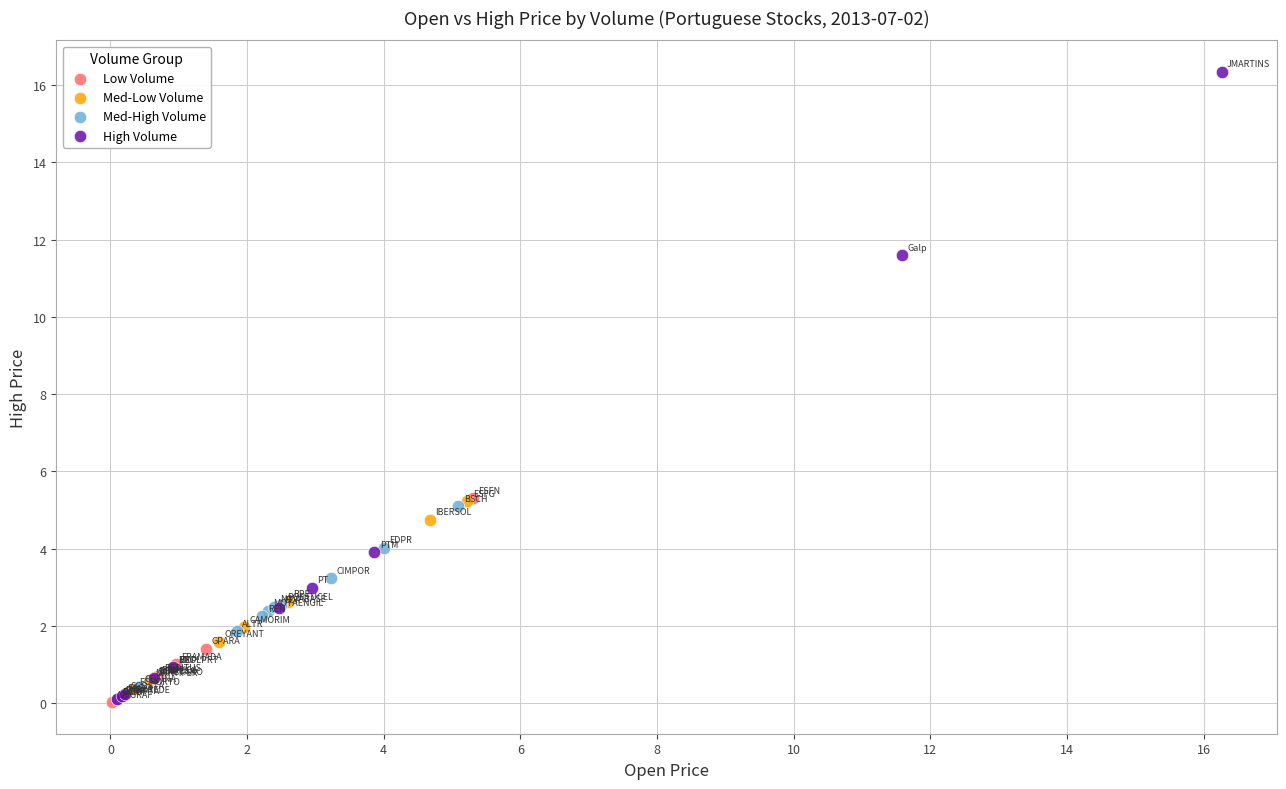

Which series has the widest spread of Y values?

High Volume